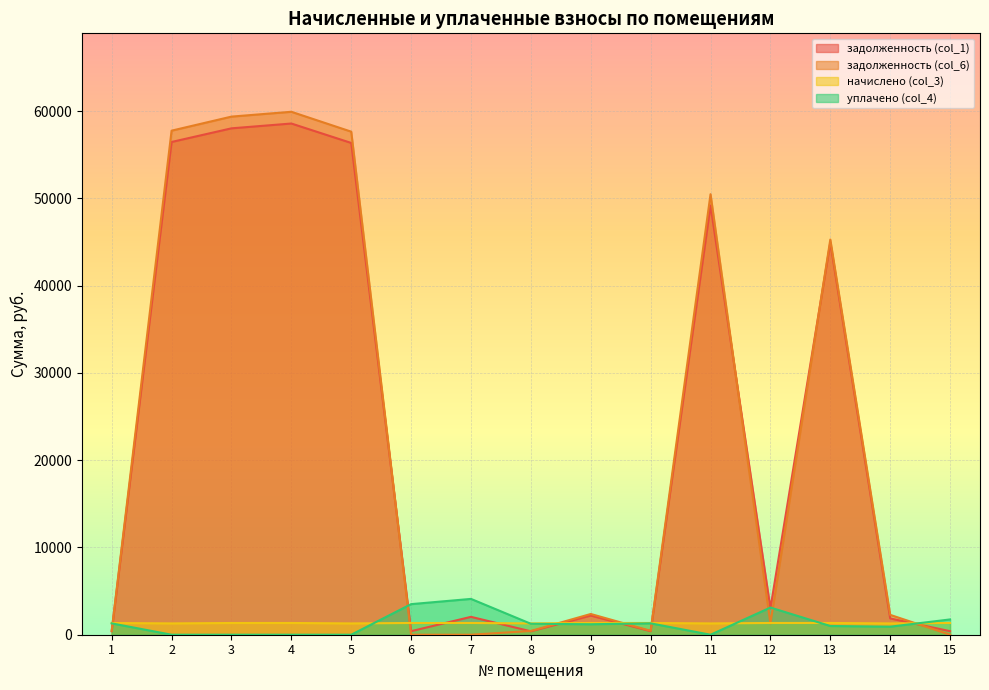

Reading right to left, extract all data points from this chart.

задолженность (col_1): 15=405.6	14=1868.4	13=44932.8	12=3031.2	11=49179.2	10=405.6	9=2195.5	8=390.1	7=2048.7	6=406.1	5=56346.7	4=58573.8	3=58022.5	2=56458.5	1=404.8
задолженность (col_6): 15=0.0	14=2275.8	13=45278.8	12=1294.5	11=50474.0	10=448.7	9=2375.8	8=431.6	7=0.0	6=0.0	5=57641.5	4=59919.8	3=59366.0	2=57755.9	1=447.8
начислено (col_3): 15=1346.0	14=1294.9	13=1346.0	12=1346.0	11=1294.9	10=1346.0	9=1346.0	8=1294.9	7=1346.0	6=1346.0	5=1294.9	4=1346.0	3=1343.5	2=1297.4	1=1343.5
уплачено (col_4): 15=1751.6	14=921.4	13=1000.0	12=3113.4	11=0.0	10=1302.9	9=1200.0	8=1253.4	7=4104.3	6=3504.4	5=0.0	4=0.0	3=0.0	2=0.0	1=1300.4